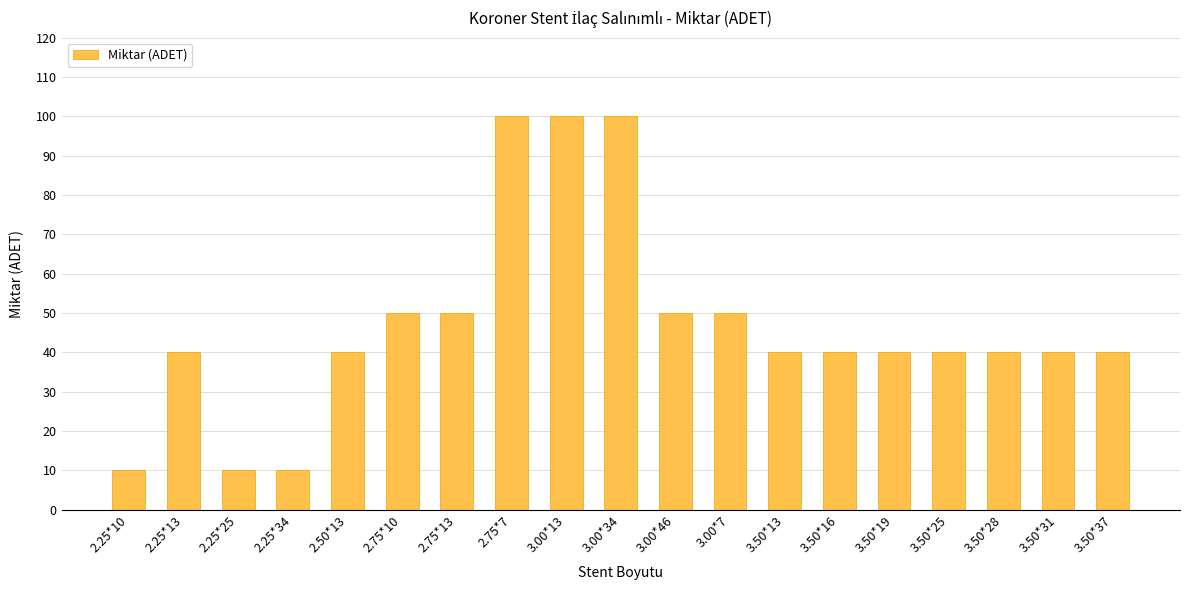

What is the maximum value shown in the chart?

100